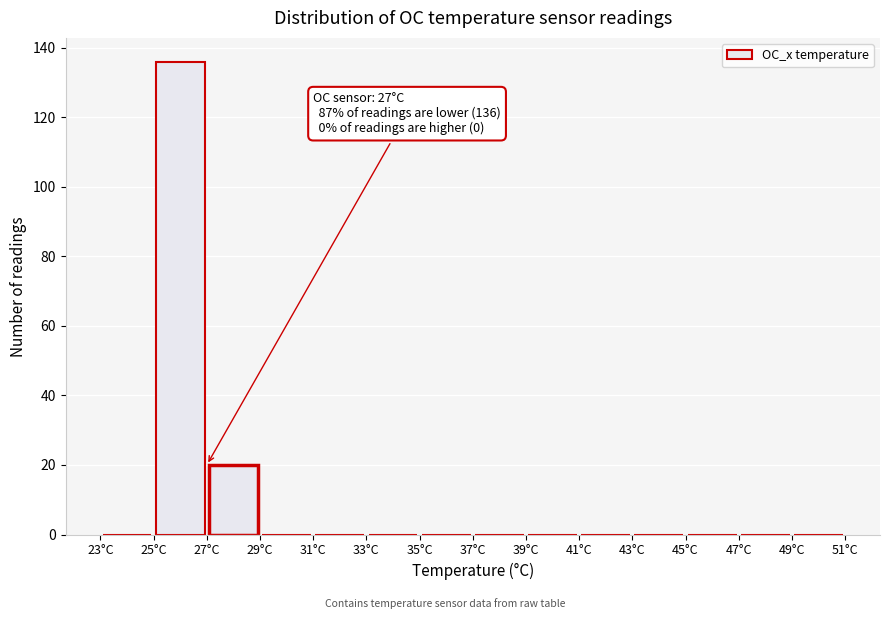

Which range on the x-axis has the tallest bar?

25 to 27